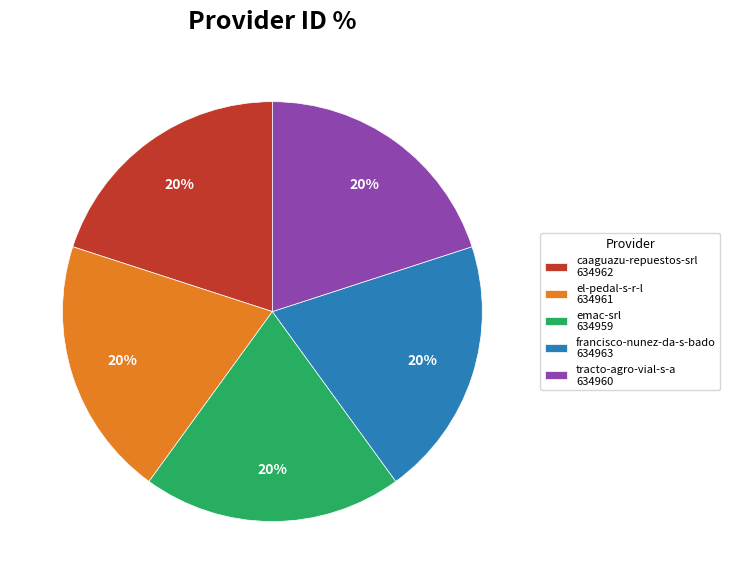

Is it true that el-pedal-s-r-l is 7% of the pie?

False